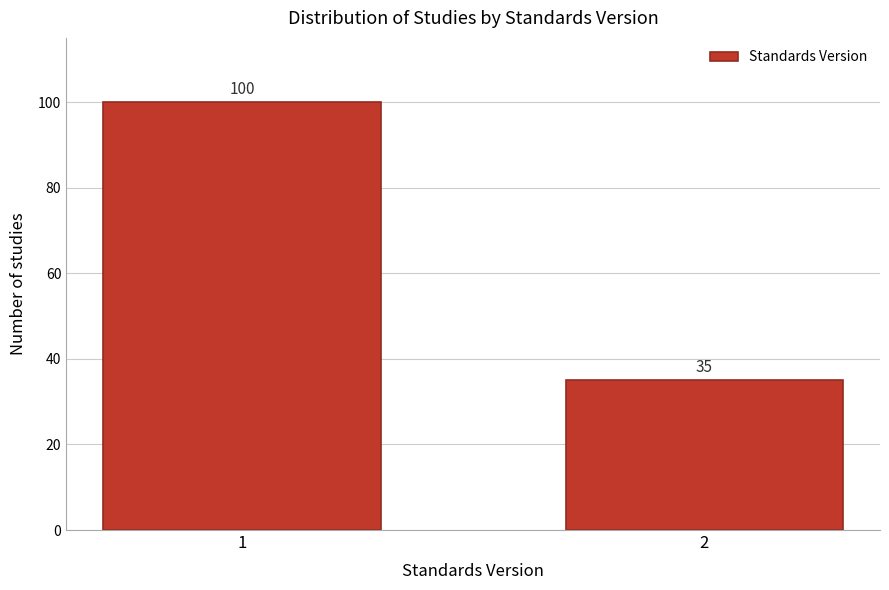

Reading left to right, extract all data points from this chart.

1=100	2=35